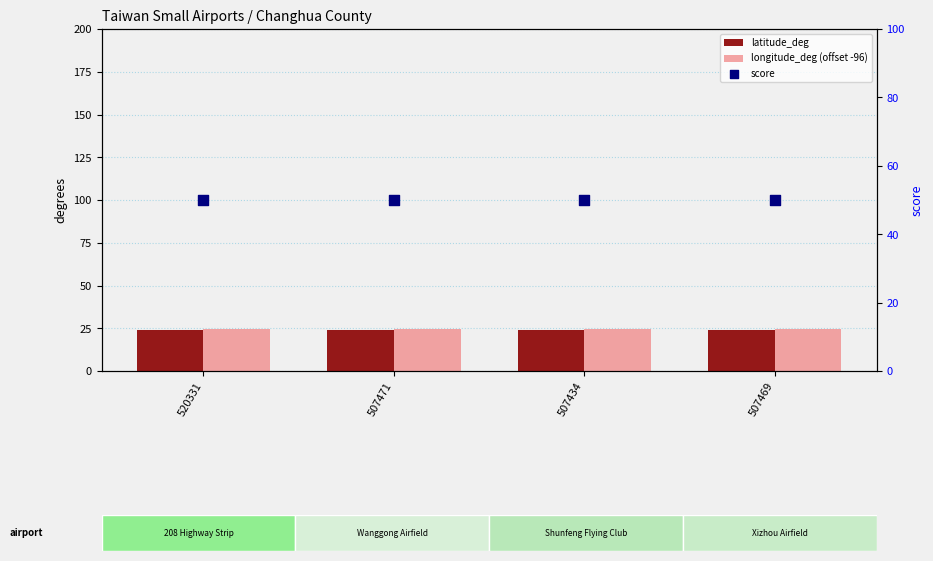

Which series has the largest total across all categories?

score